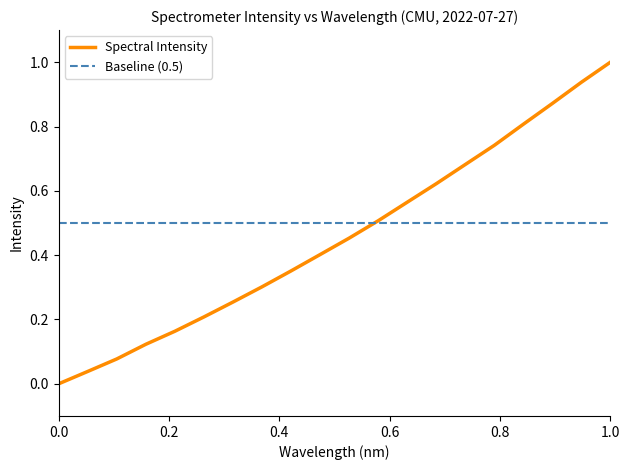

At which label does Spectral Intensity reach its peak?

1.0